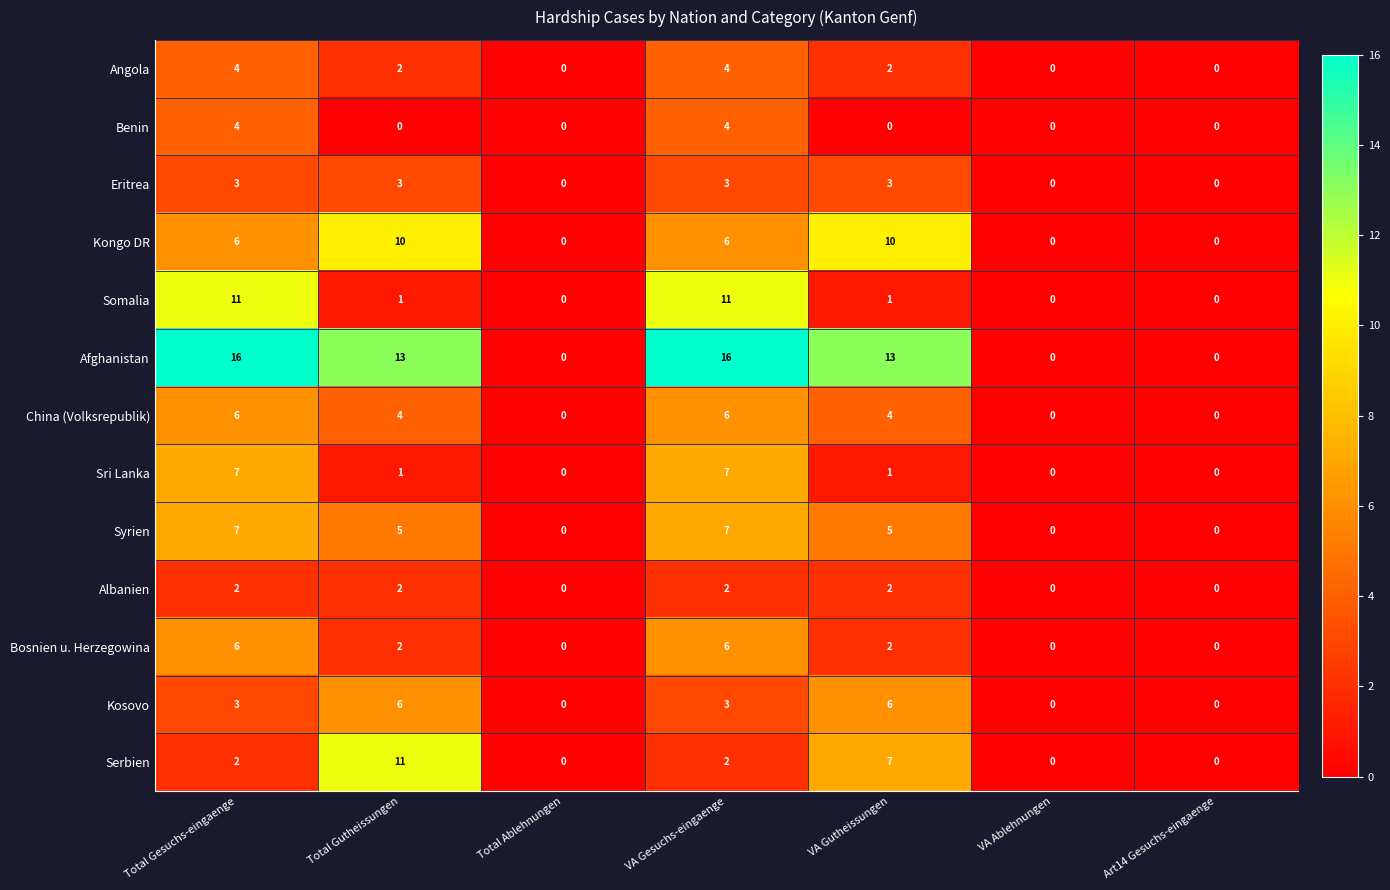

What is the sum of all Angola values?

12